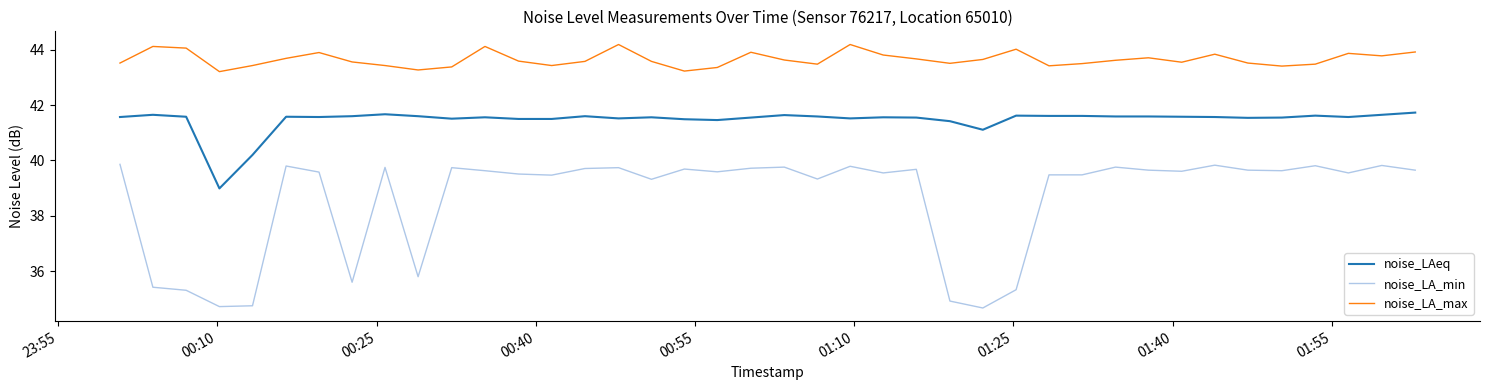

What is the minimum value shown in the chart?

34.7